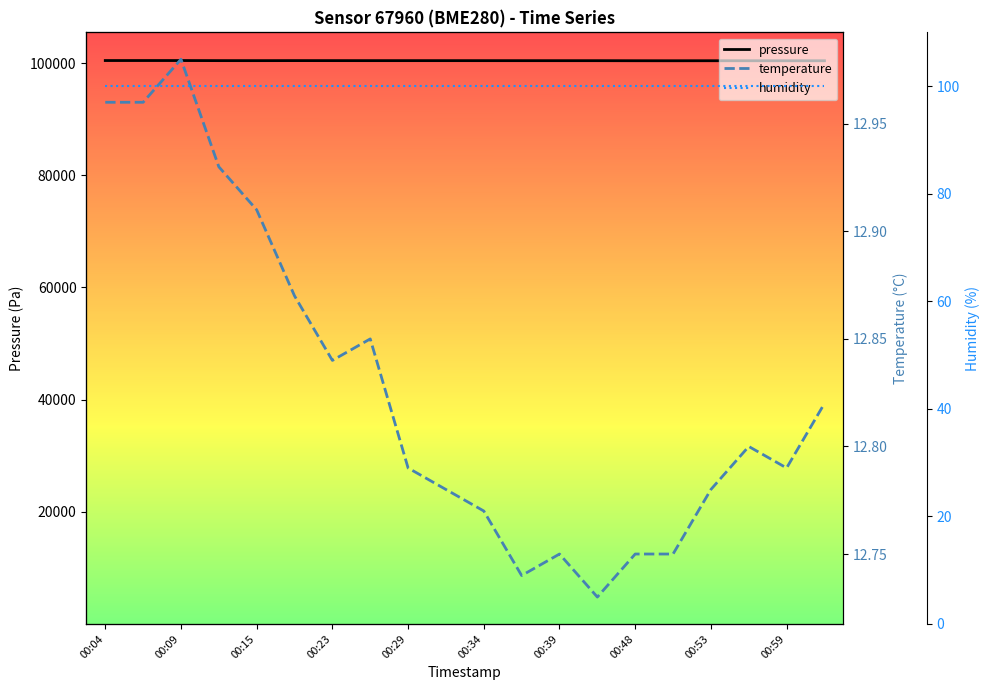

Does the chart display data point markers on the line(s)?

No